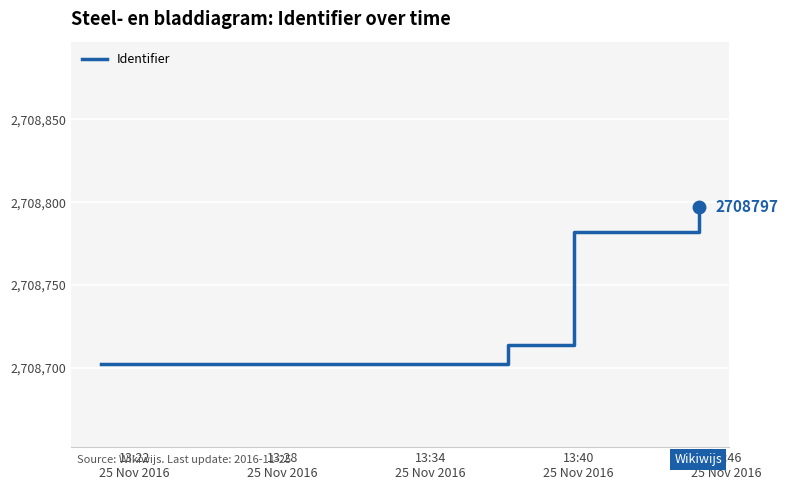

True or false: there are more than 1 points higher than both neighbors.

False